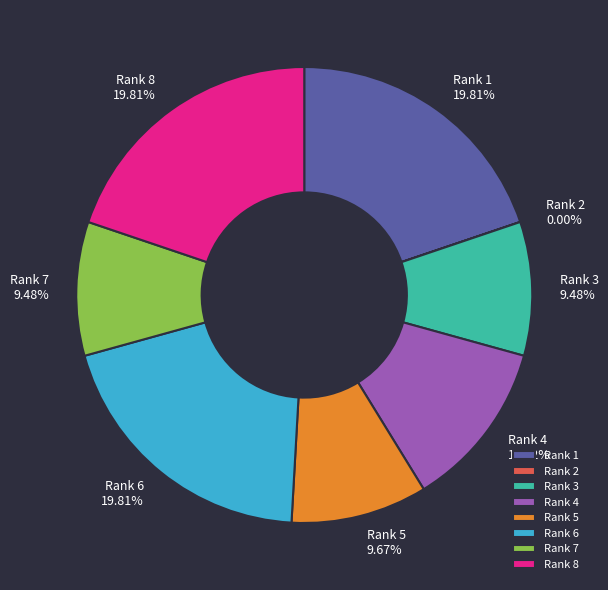

What percentage is the Rank 7 slice, to the nearest percent?

9%